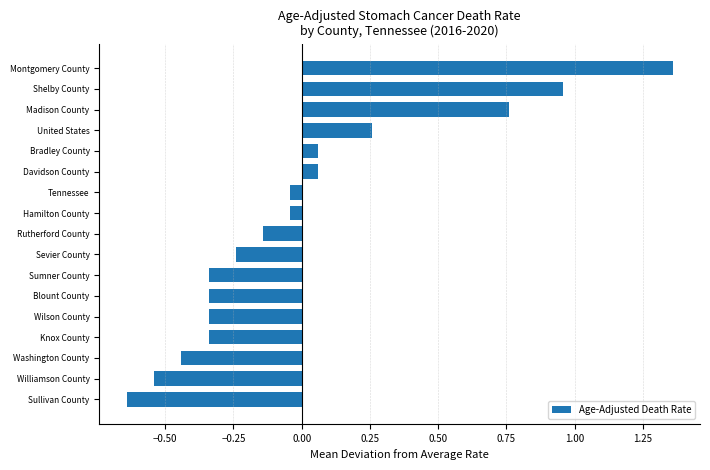

What is the change in value from Wilson County to Madison County?

+1.1